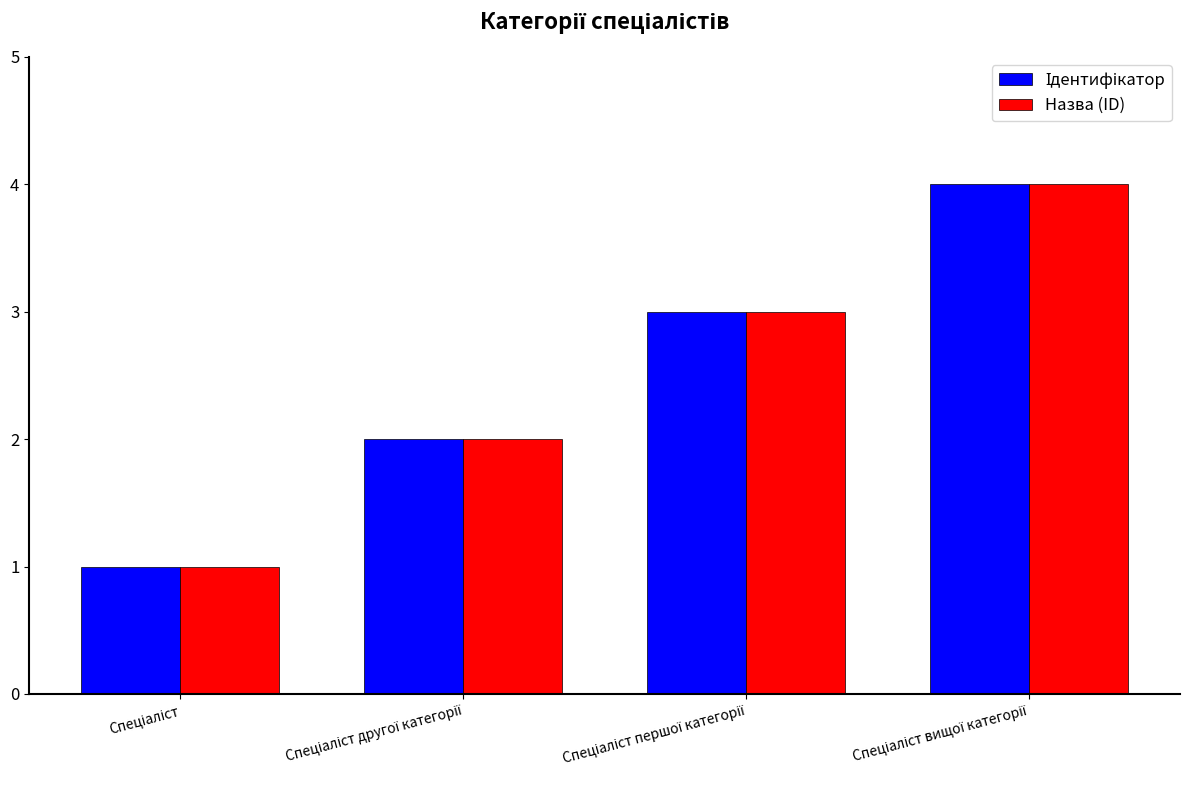

What is the maximum value for Назва (ID)?

4